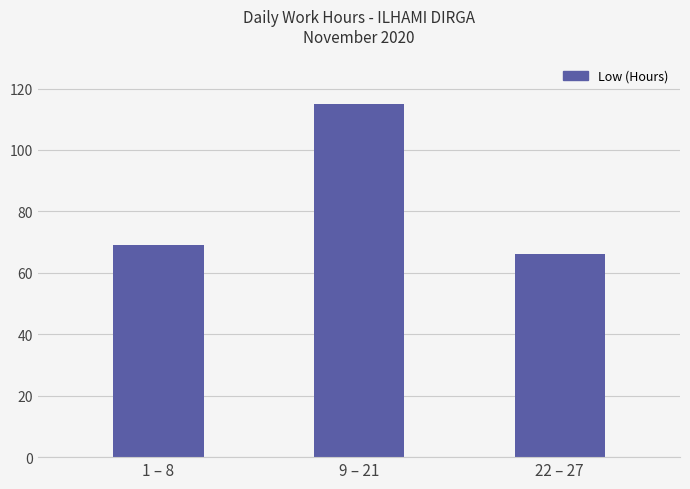

What is the difference between the maximum and minimum values?

48.6